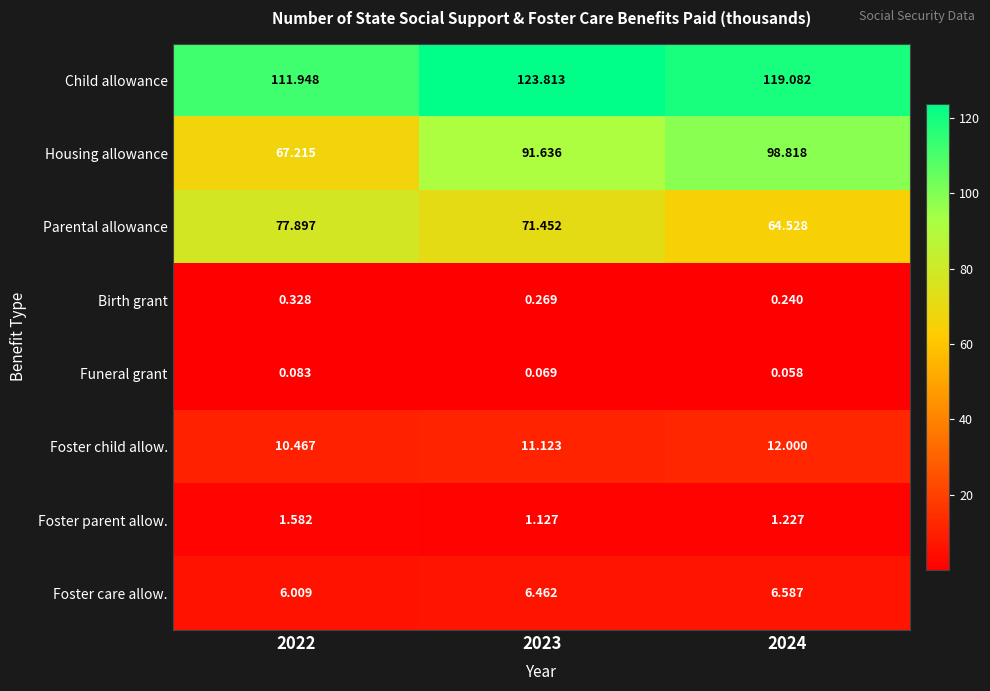

Between 2022 and 2024, which series saw the biggest shift?

Housing allowance